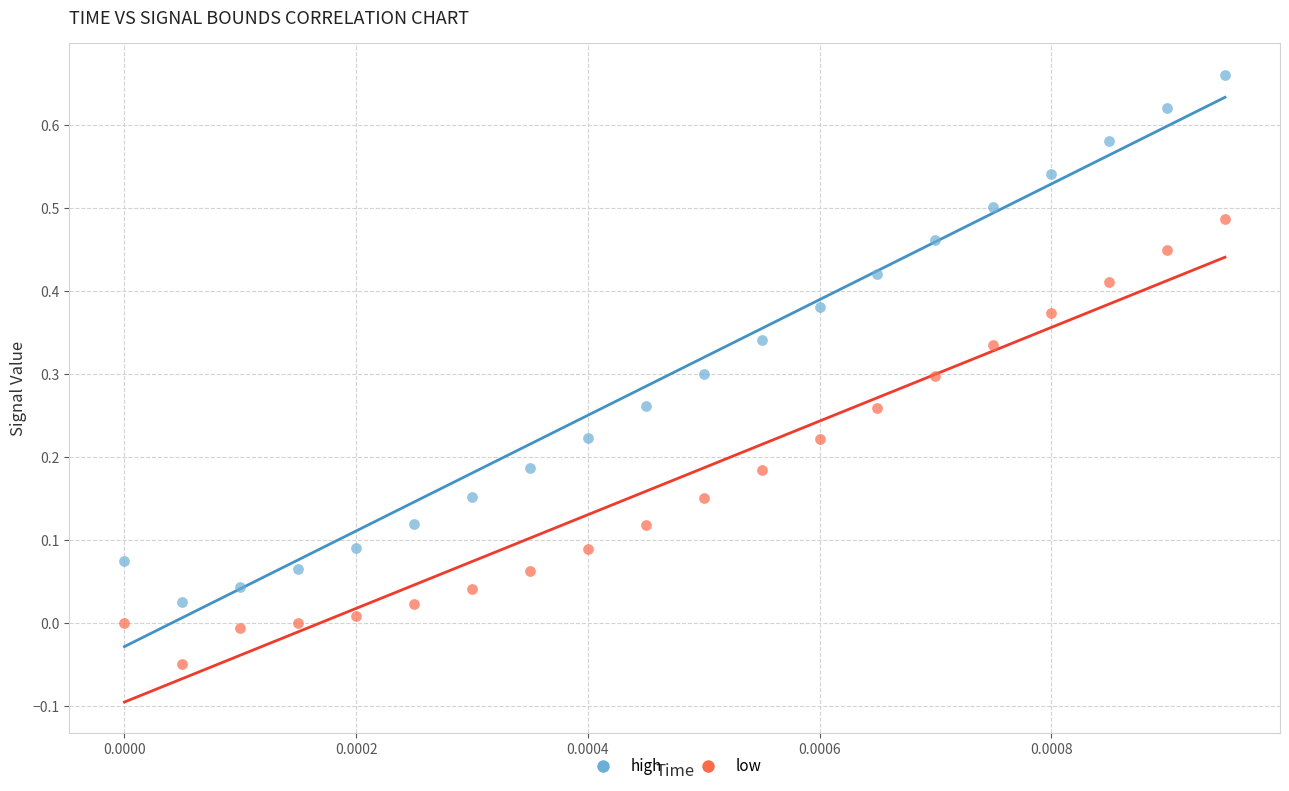

Which series has the widest spread of Y values?

high